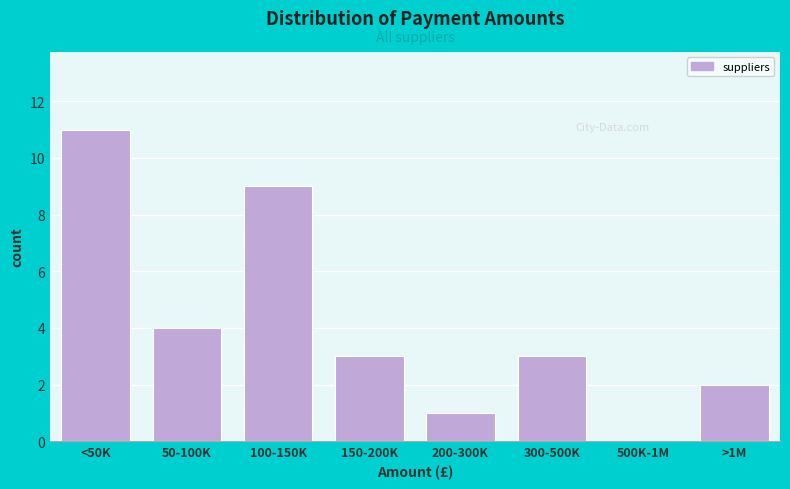

Reading left to right, transcribe all the data shown in this chart.

<50K=11	50-100K=4	100-150K=9	150-200K=3	200-300K=1	300-500K=3	500K-1M=0	>1M=2